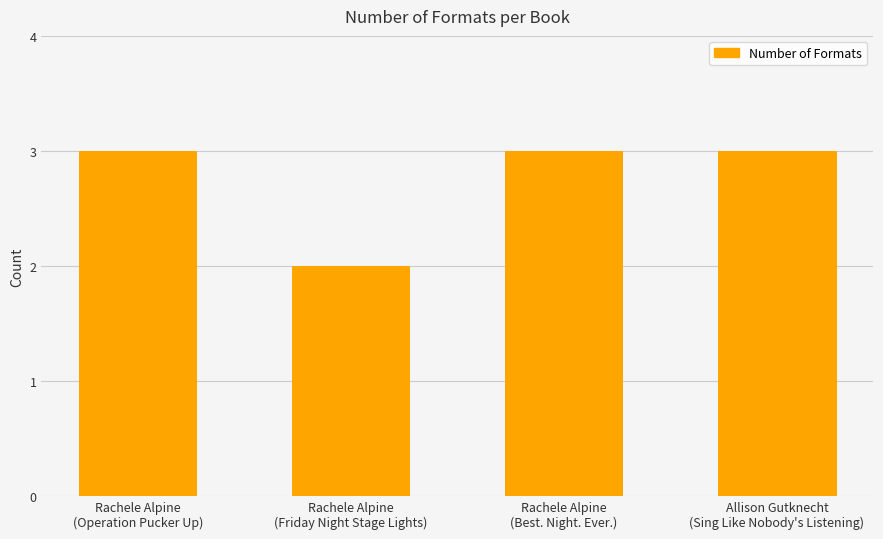

What is the label of the 4th bar from the right?

Rachele Alpine
(Operation Pucker Up)